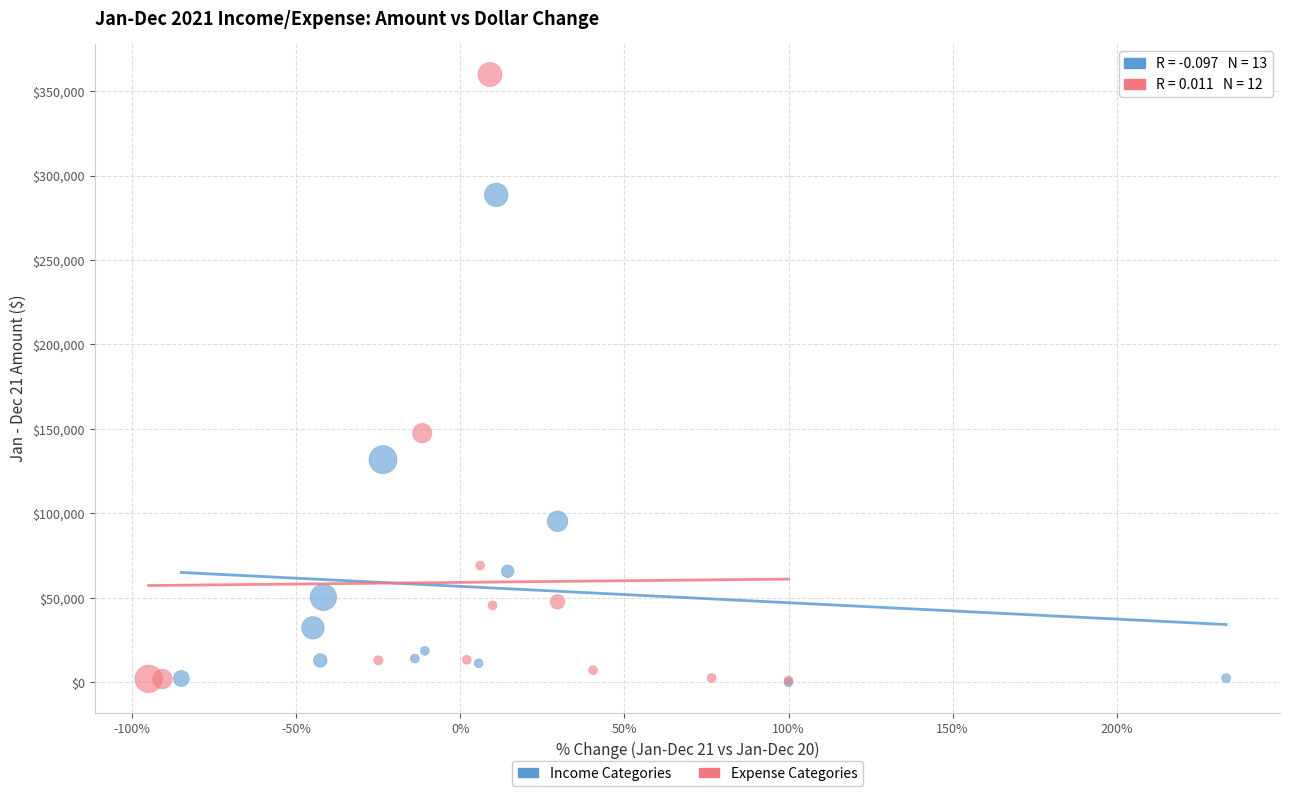

Which series reaches the maximum Y coordinate?

Expense Categories